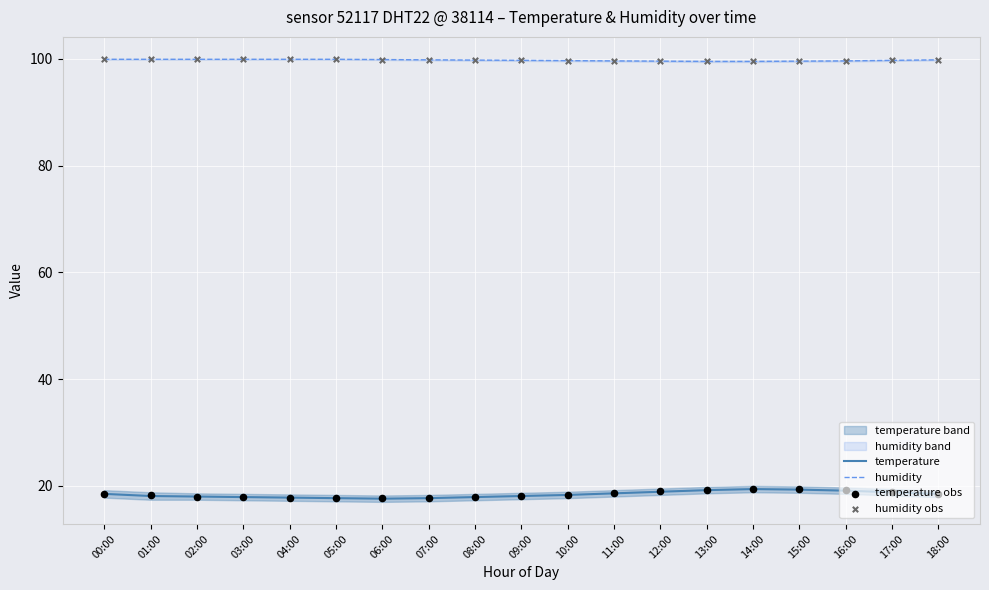

Is the value of humidity at 02:00 greater than the value of temperature at 07:00?

Yes